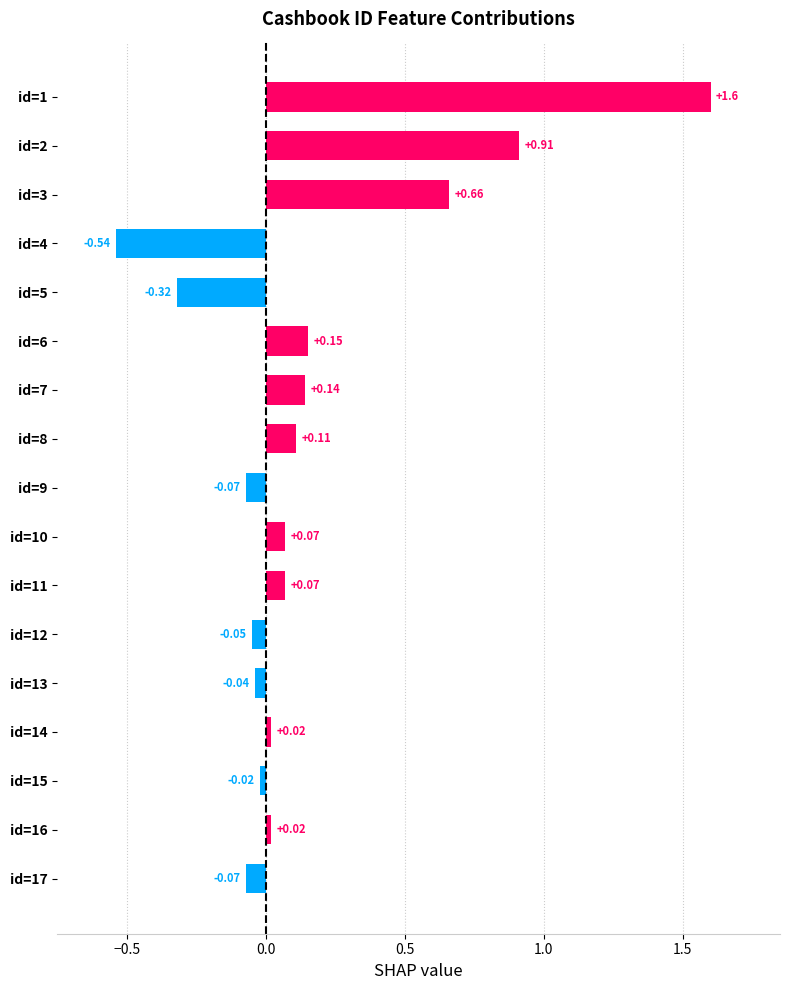

What is the difference between the maximum and minimum values?

2.1